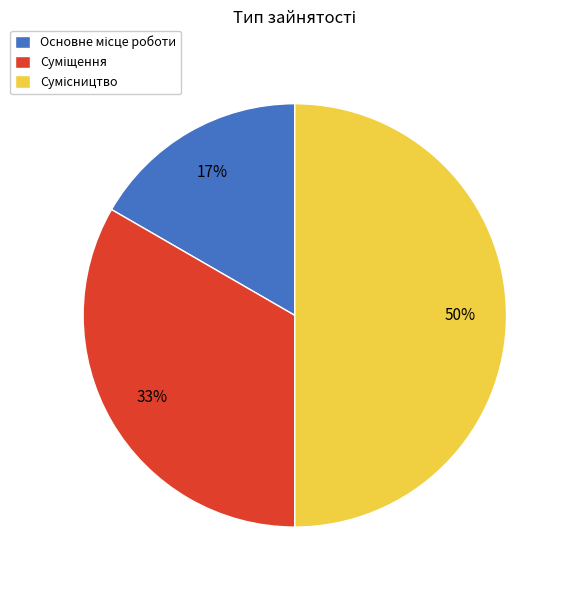

To the nearest percent, what is the average slice percentage?

33%